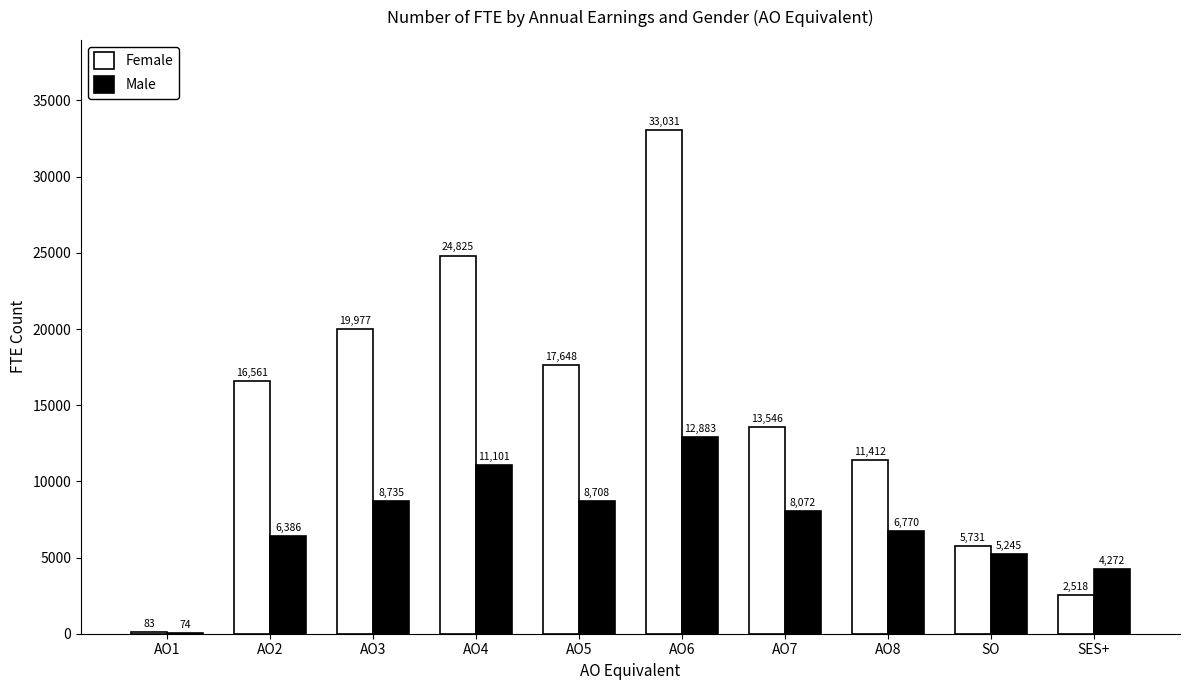

At which label is Female closest to 16557?

AO2